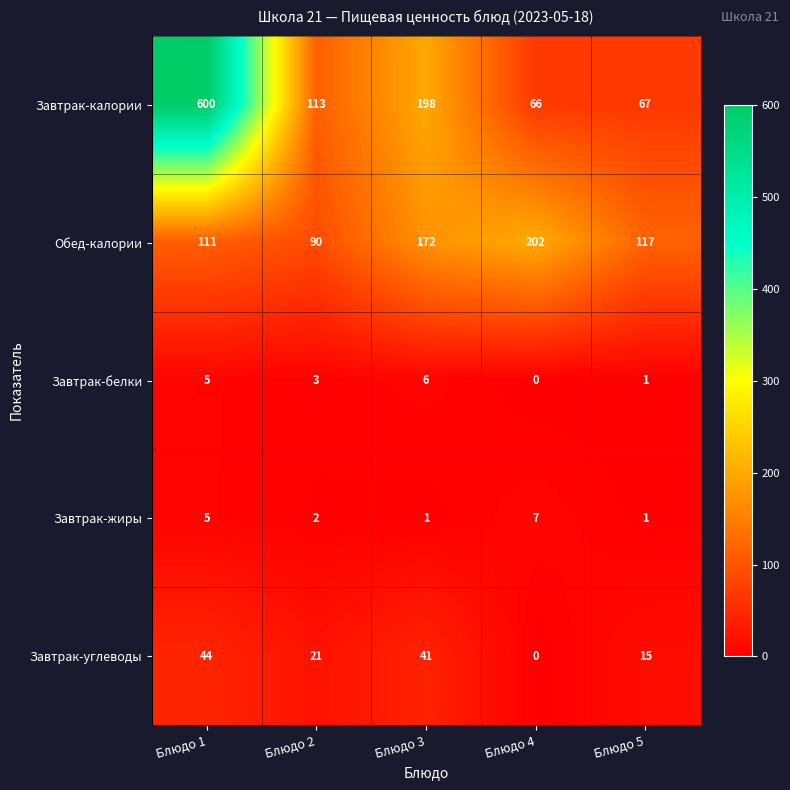

Reading left to right, list all the values displayed in this chart.

Завтрак-калории: Блюдо 1=600	Блюдо 2=113	Блюдо 3=198	Блюдо 4=66	Блюдо 5=67
Обед-калории: Блюдо 1=111	Блюдо 2=90	Блюдо 3=172	Блюдо 4=202	Блюдо 5=117
Завтрак-белки: Блюдо 1=5	Блюдо 2=3	Блюдо 3=6	Блюдо 4=0	Блюдо 5=1
Завтрак-жиры: Блюдо 1=5	Блюдо 2=2	Блюдо 3=1	Блюдо 4=7	Блюдо 5=1
Завтрак-углеводы: Блюдо 1=44	Блюдо 2=21	Блюдо 3=41	Блюдо 4=0	Блюдо 5=15